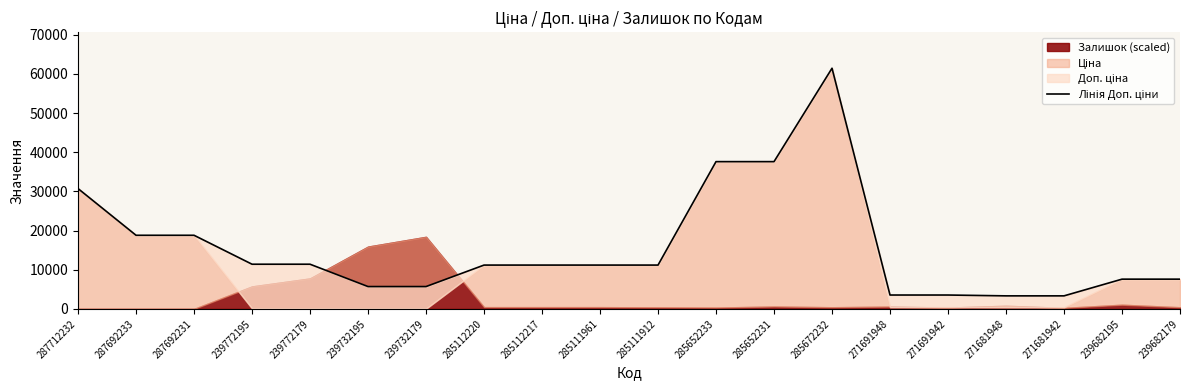

What position from the right is 287692233?

19